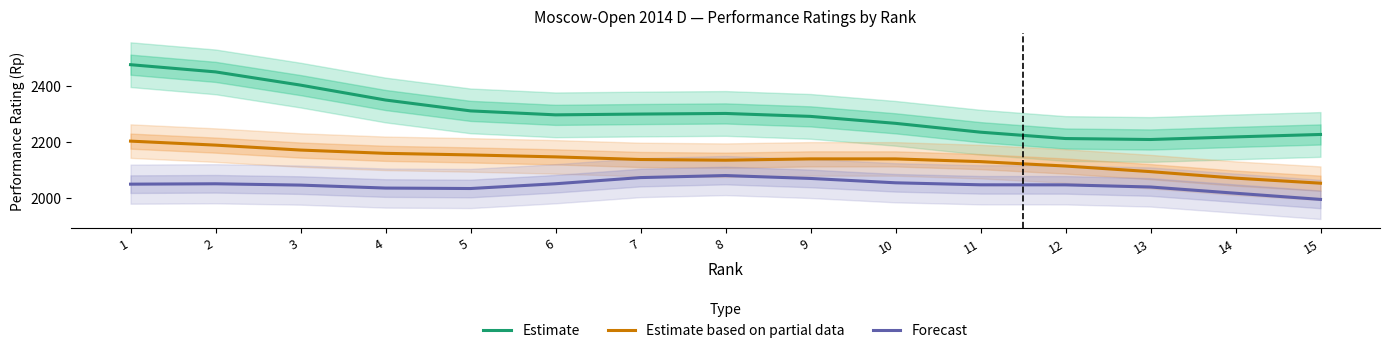

How many values in the Estimate based on partial data series exceed 2140?

8